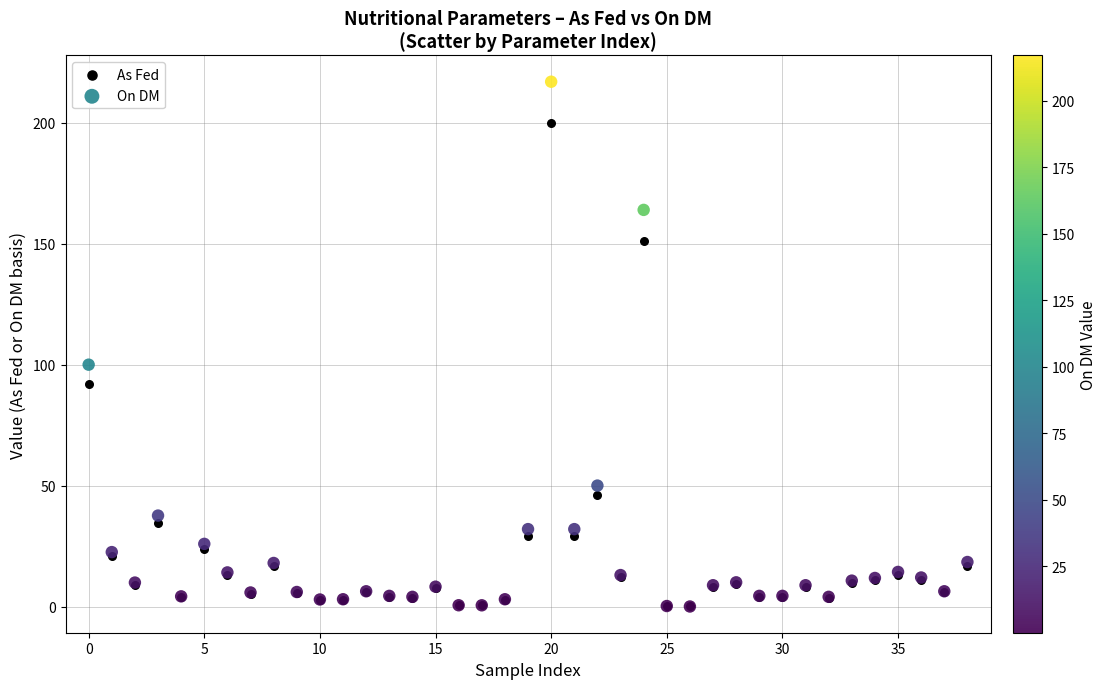

Which series has the widest spread of Y values?

On DM